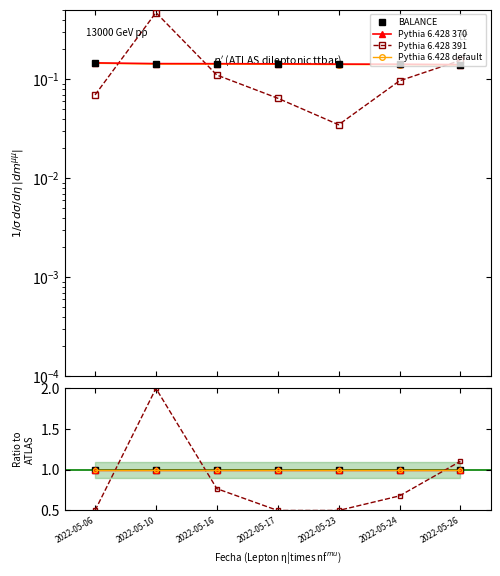

True or false: Pythia 6.428 default and BALANCE cross at least once.

False